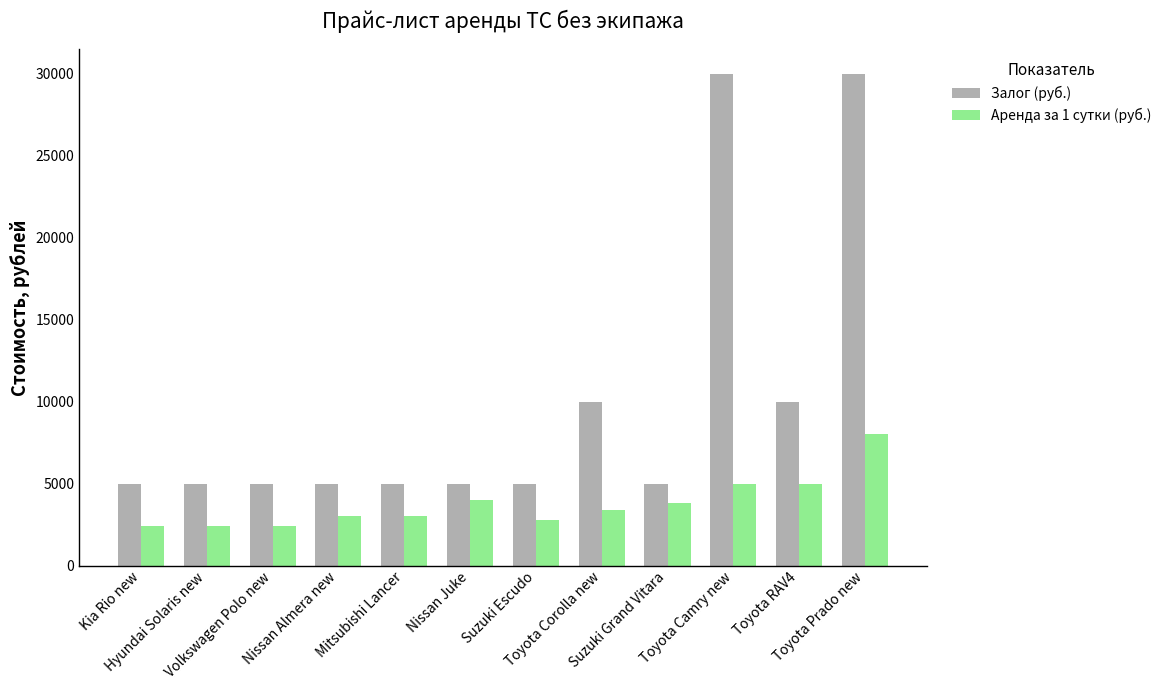

What is the difference between the Залог (руб.) values at Nissan Almera new and Toyota Corolla new?

5000